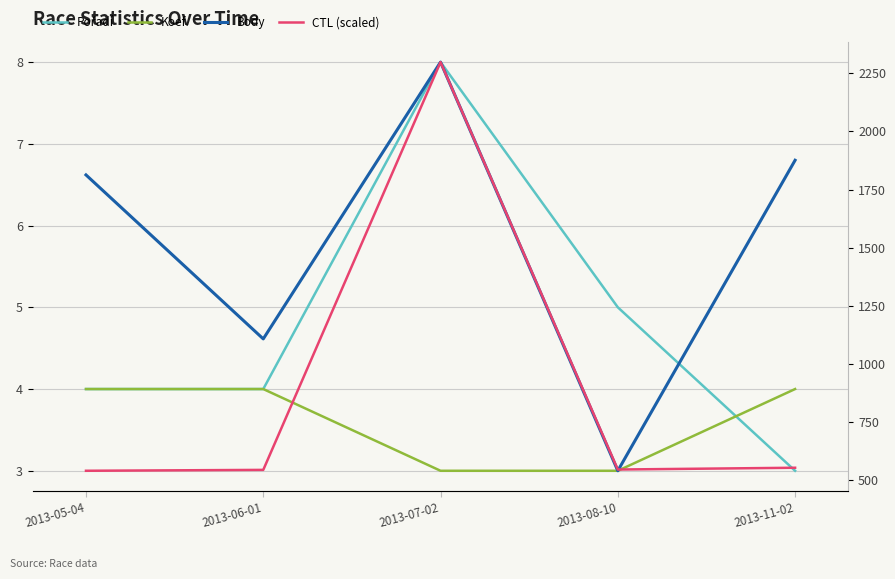

Is it true that CTL (scaled) equals 147.3 at 2013-08-10?

False